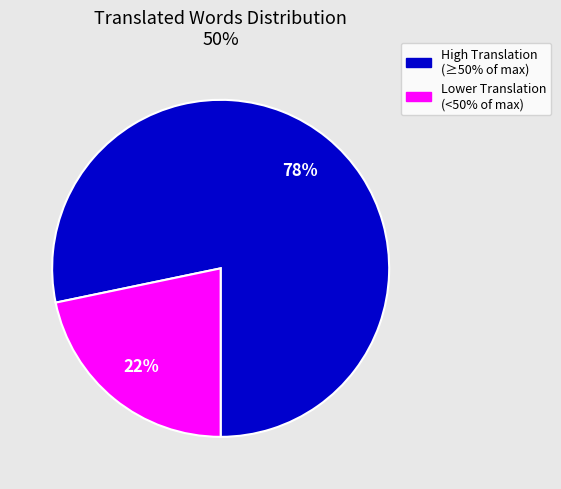

Is there a majority slice in this chart?

Yes